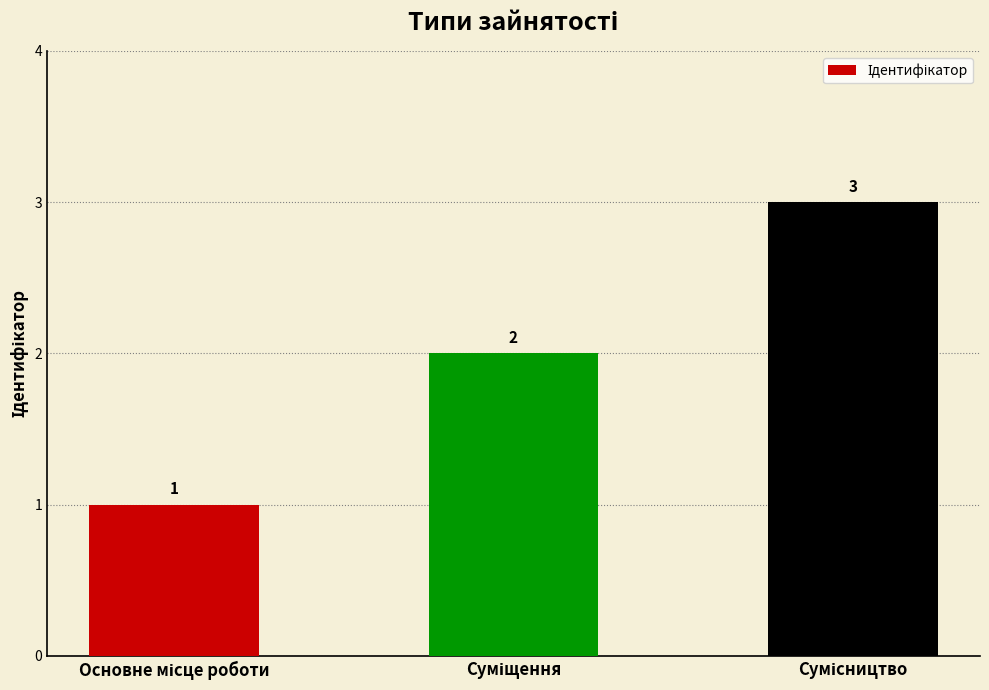

What is the difference between the maximum and minimum values?

2